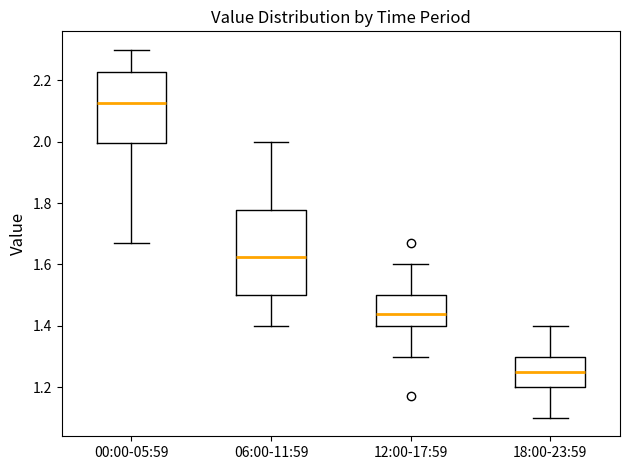

Reading left to right, read every box against the y-axis: the position of its median line, the range the box covers, and the ends of its whiskers. The values are not printed on the chart, so give them approximately, as read against the axis.

00:00-05:59: median 2.12, box 2.00 to 2.22, whiskers 1.68 to 2.30
06:00-11:59: median 1.62, box 1.50 to 1.78, whiskers 1.40 to 2.00
12:00-17:59: median 1.44, box 1.40 to 1.50, whiskers 1.30 to 1.60
18:00-23:59: median 1.26, box 1.20 to 1.30, whiskers 1.10 to 1.40